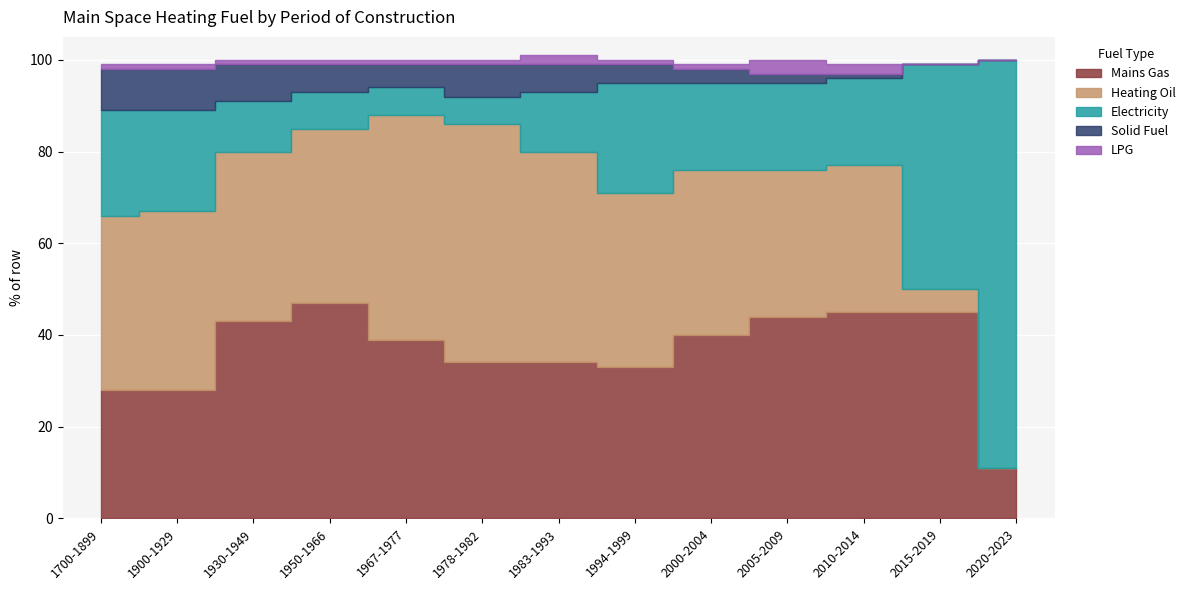

The LPG series shows 1 at 1950-1966. True or false?

True